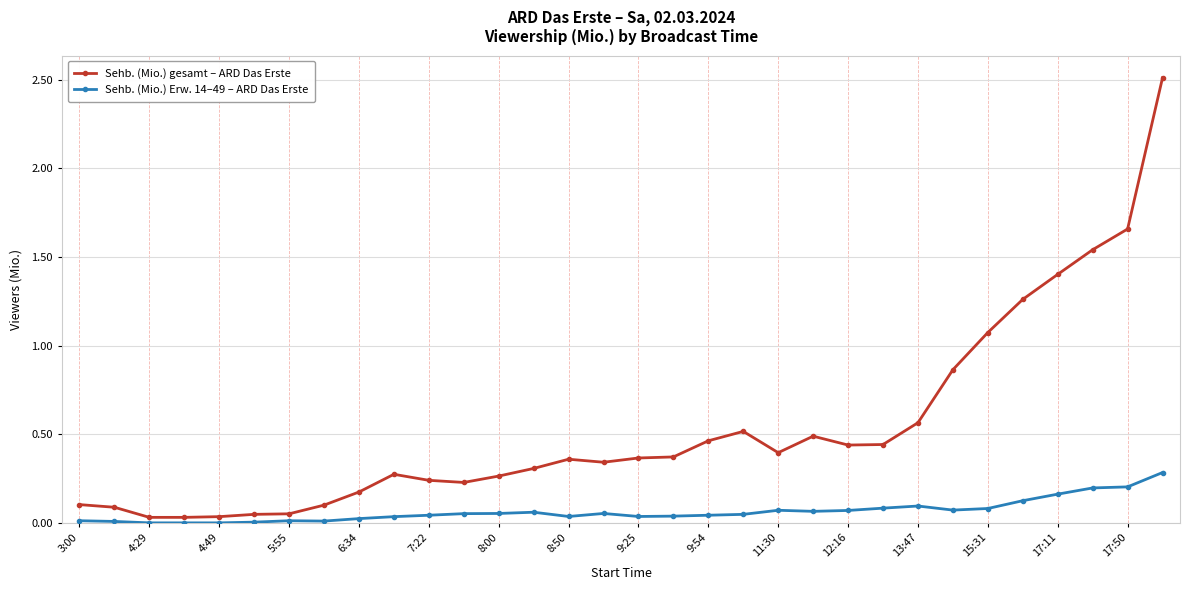

Which series has the largest total across all categories?

Sehb. (Mio.) gesamt – ARD Das Erste